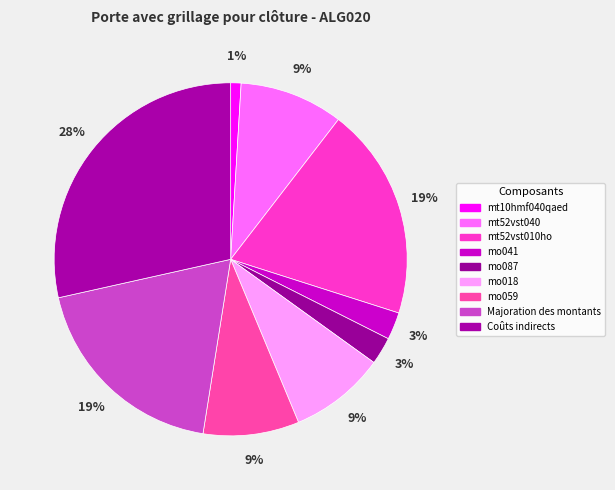

What portion of the pie excludes mo018?

91.2%